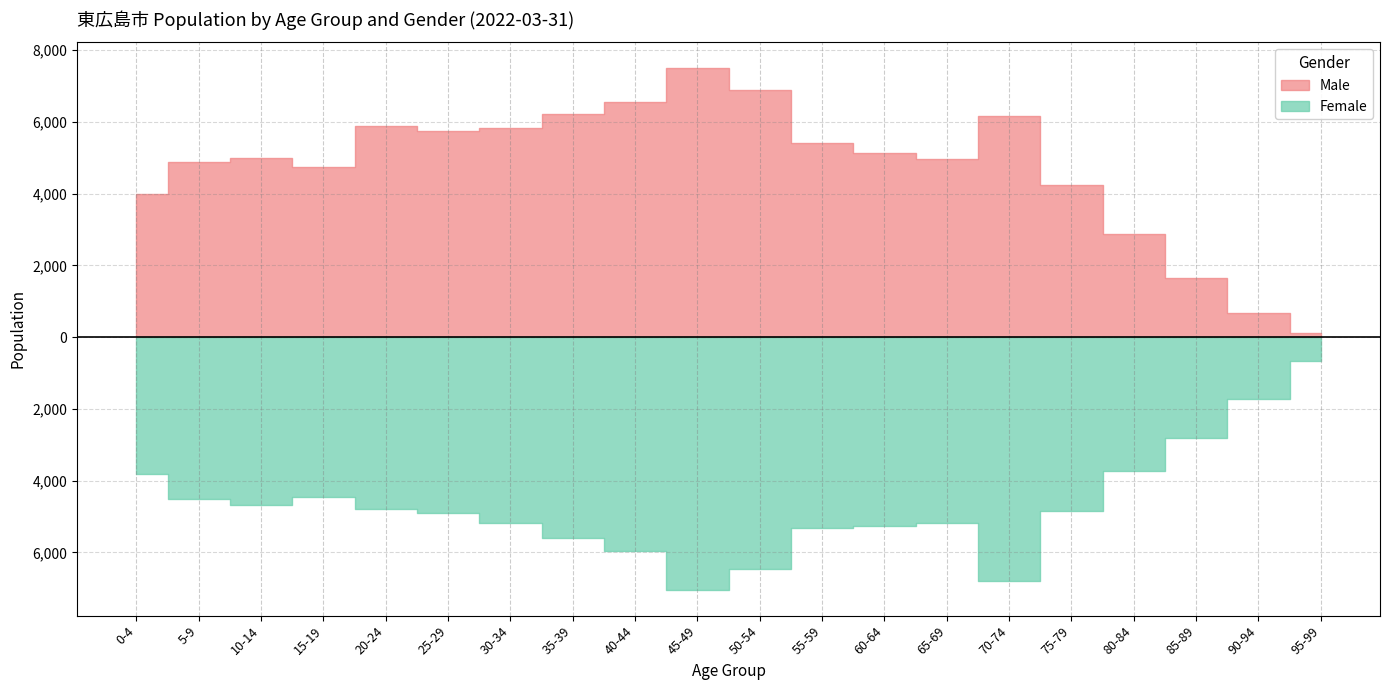

What is the approximate value of Male at 10-14, to the nearest 50?

5000